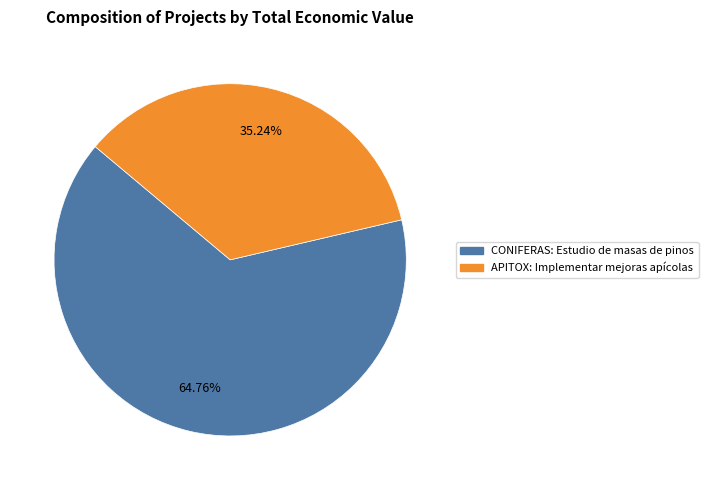

What is the total percentage of CONIFERAS: Estudio de masas de pinos and APITOX: Implementar mejoras apícolas?

100.0%